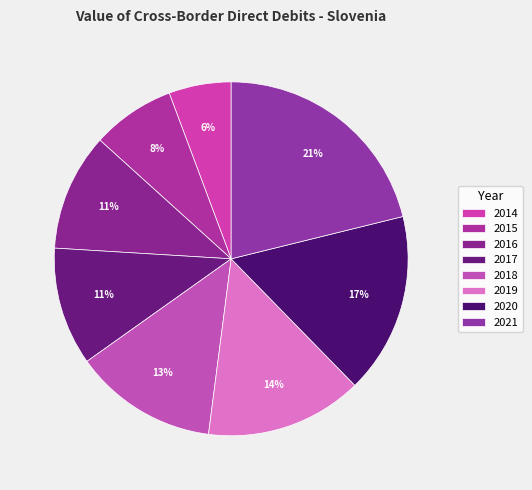

How many segments does this pie chart have?

8